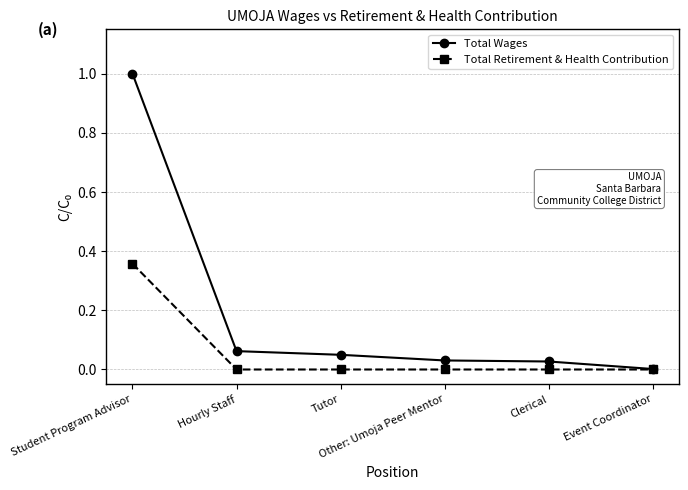

Is it true that Total Wages equals 1.4 at Student Program Advisor?

False